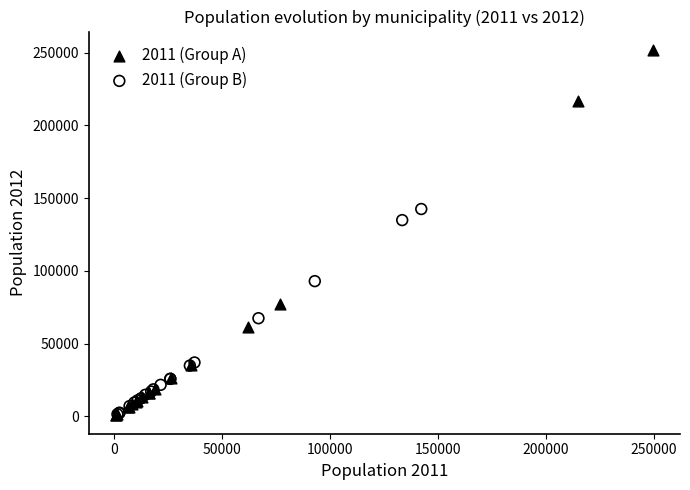

Which series contains the highest Y value?

2011 (Group A)